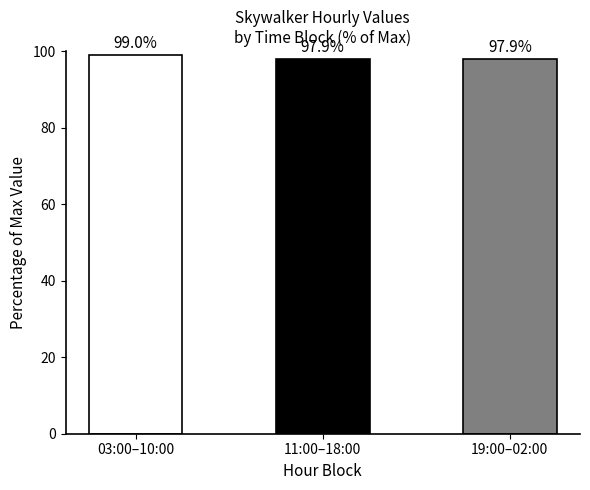

Approximately how many times larger is the value at 11:00–18:00 compared to 03:00–10:00?

1.0